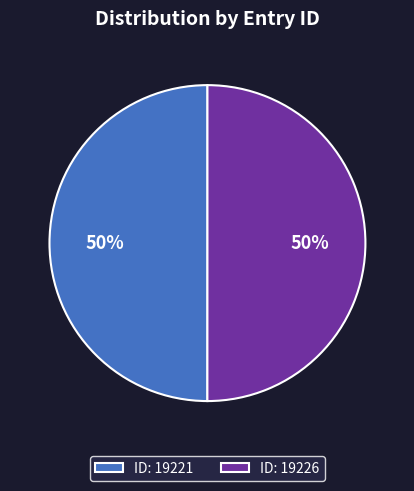

Approximately how many times larger is the value at ID: 19221 compared to ID: 19226?

1.0